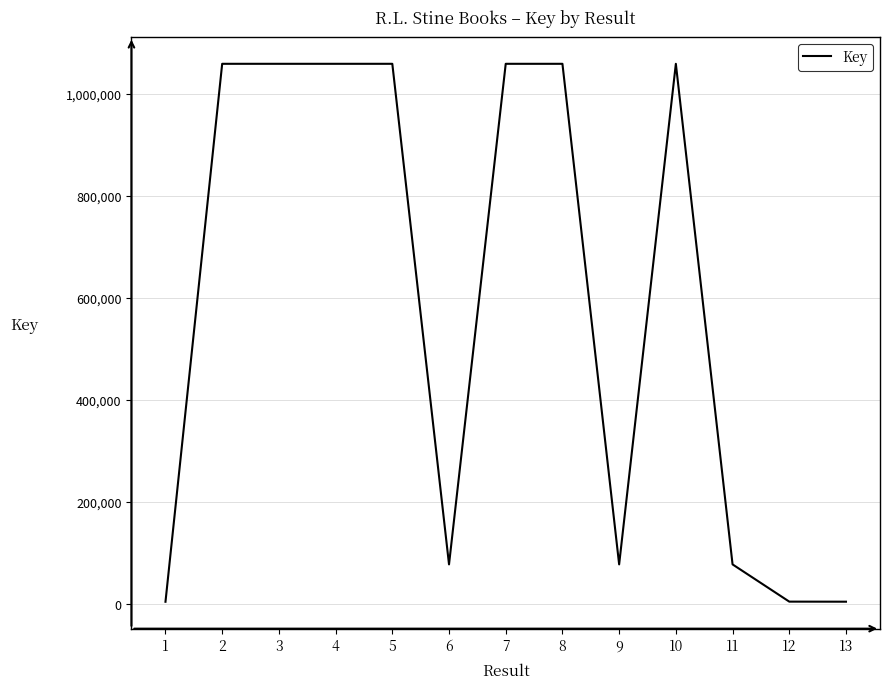

Is it true that the value at 6 is 76960?

True